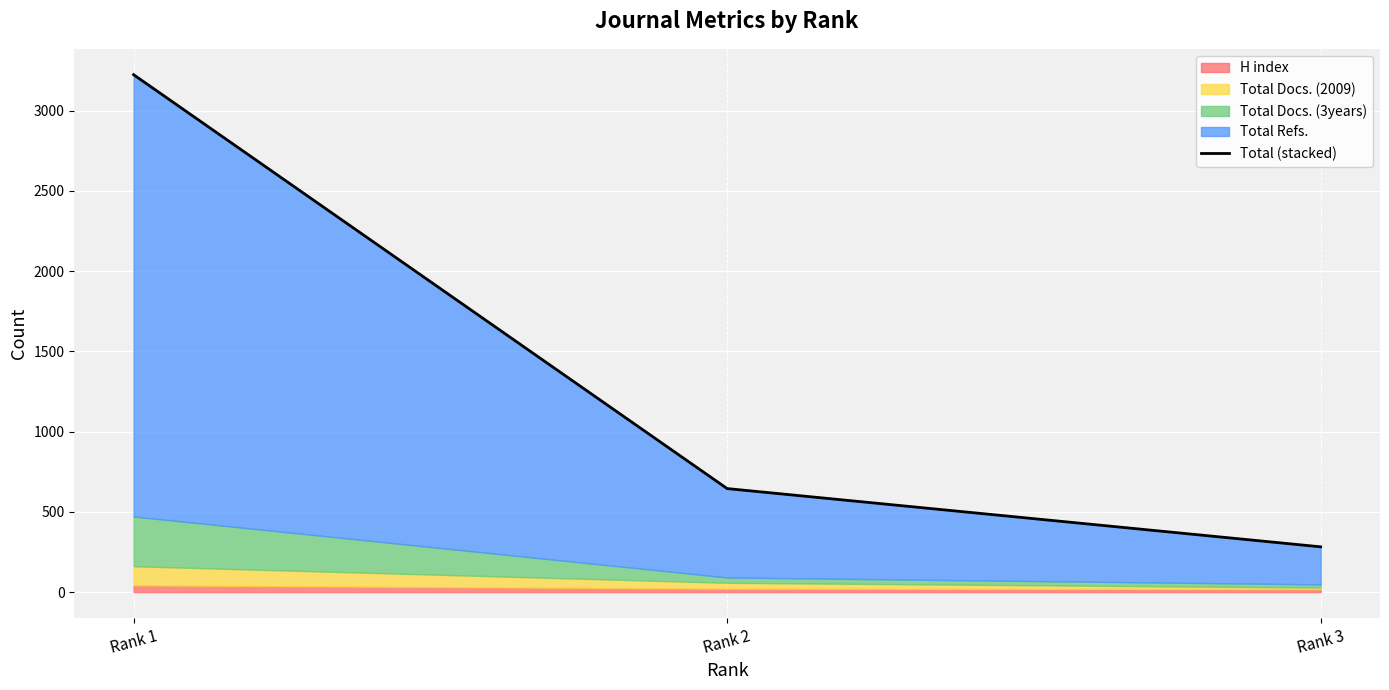

What is the approximate value at Rank 3?

282